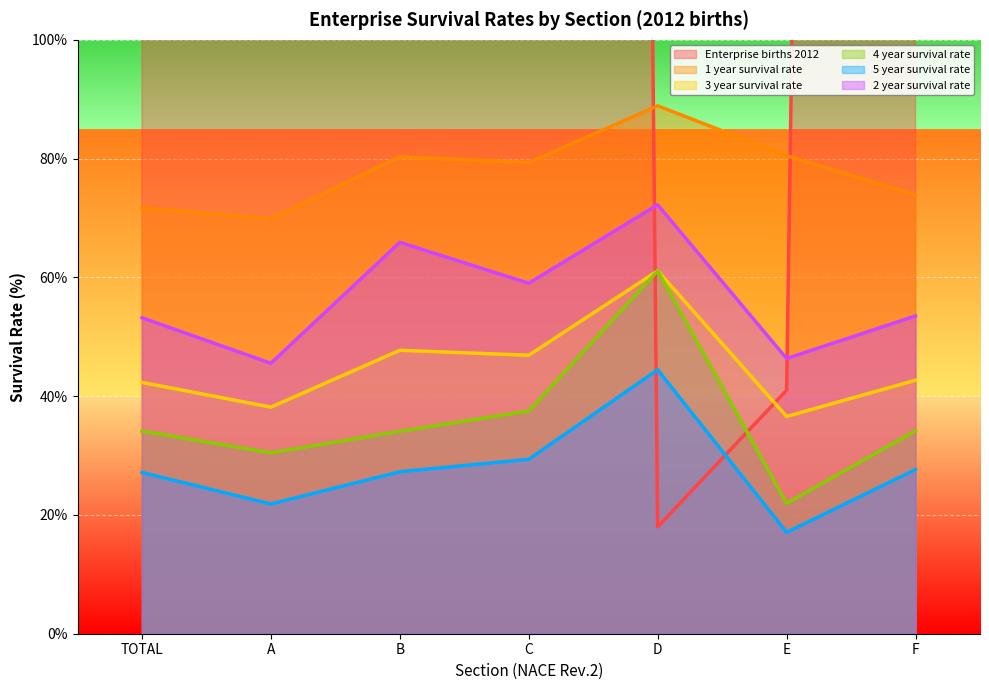

What is the difference between the Enterprise births 2012 values at C and D?

2134.0